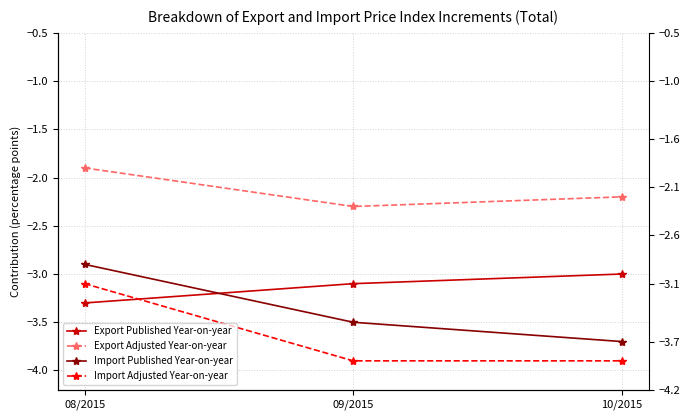

Which series has the widest spread of values?

Import Published Year-on-year